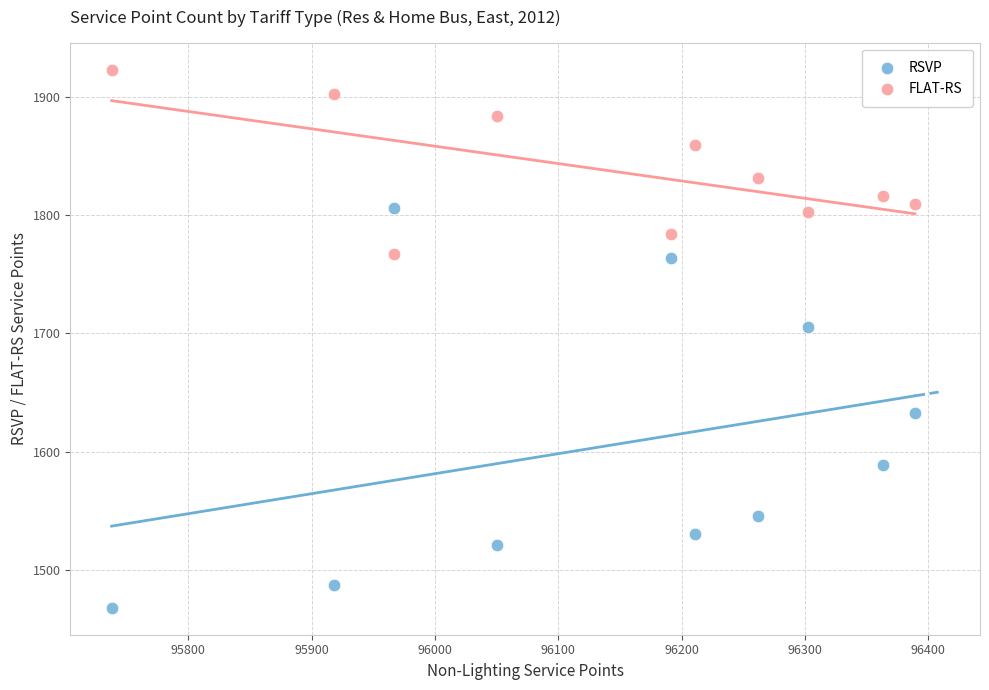

Across all data points, what is the range of Y values (max minus min)?

455